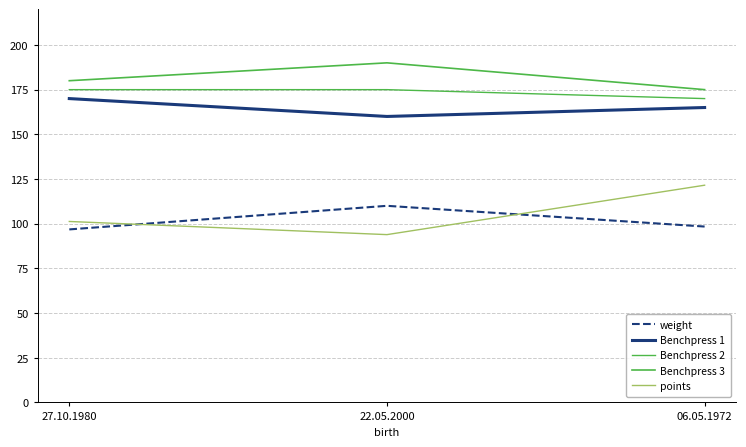

Where does the Benchpress 1 series first go above 165?

27.10.1980